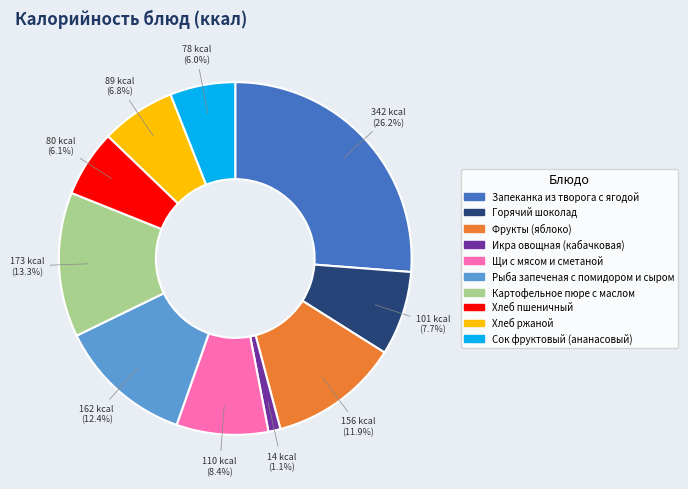

True or false: Икра овощная (кабачковая) accounts for 1% of the total.

True